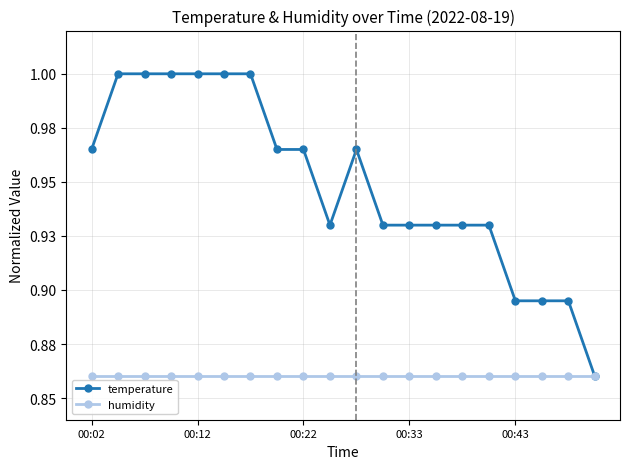

What is the label of the 5th point from the right?

15